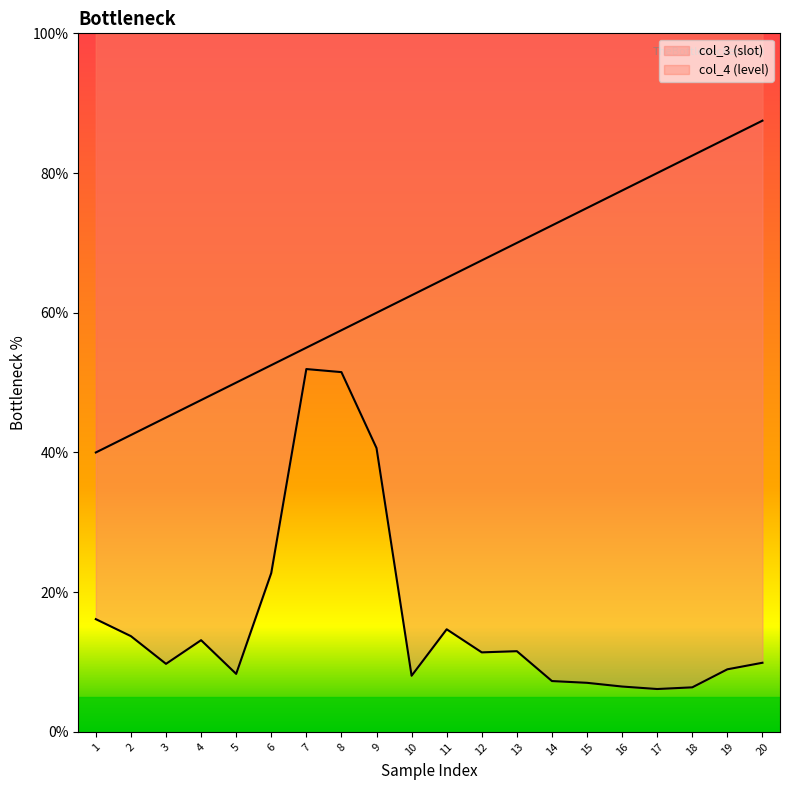

Read the value at 4.

47.5